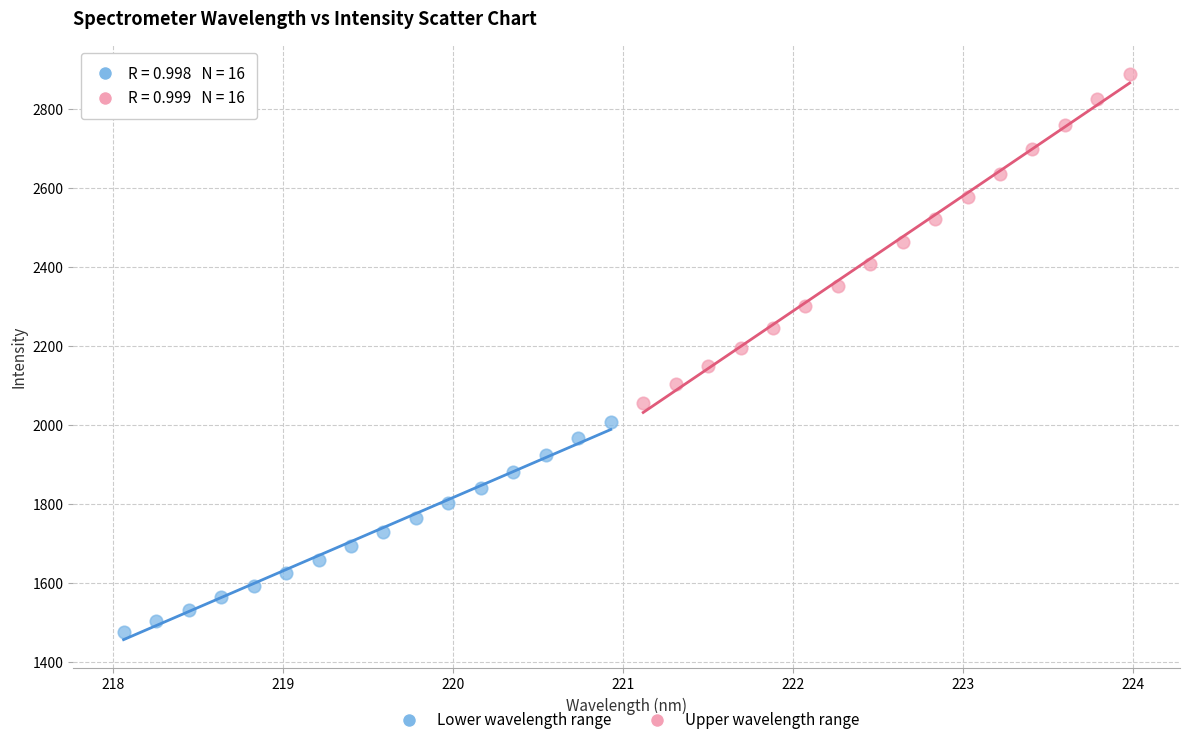

Which series has the largest Y range (max minus min)?

Upper wavelength range